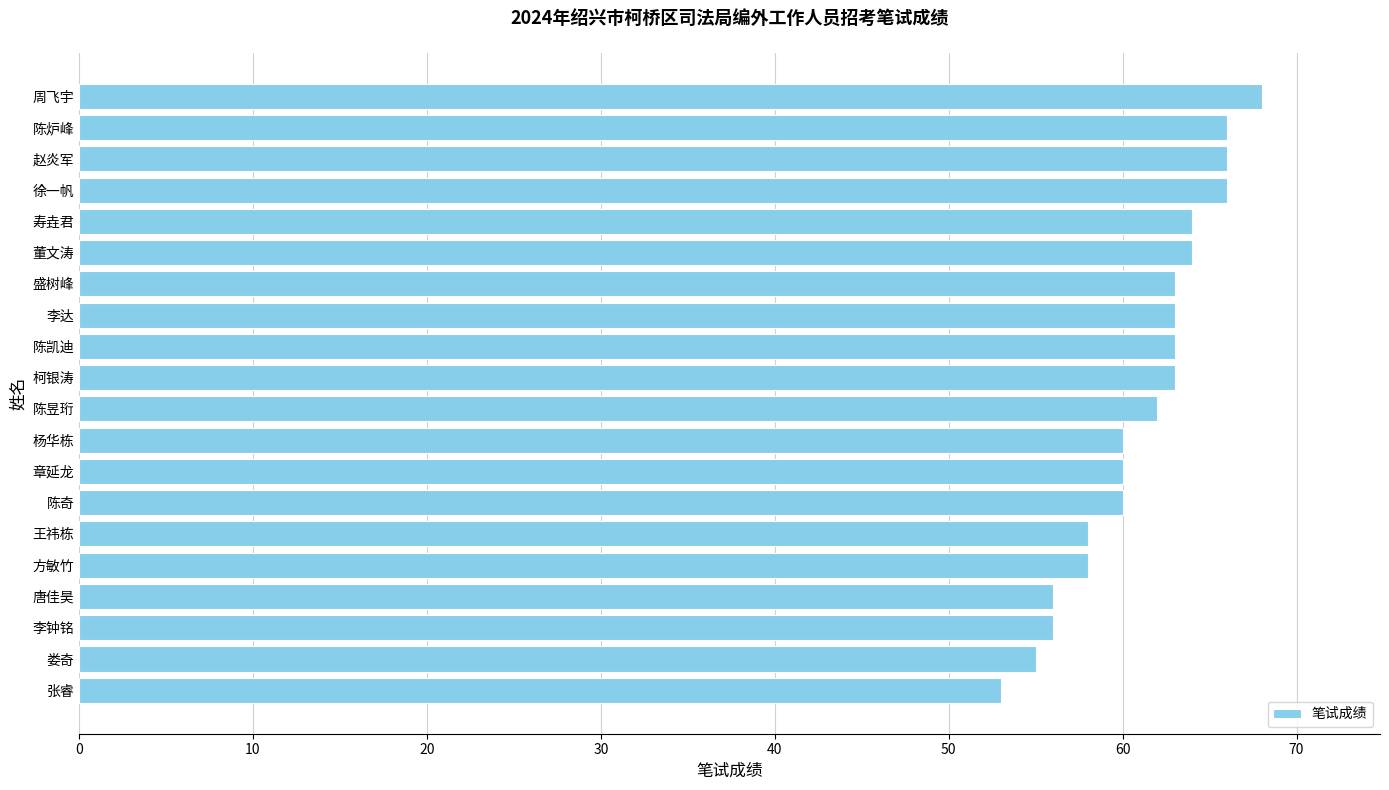

How many series are shown in this chart?

1